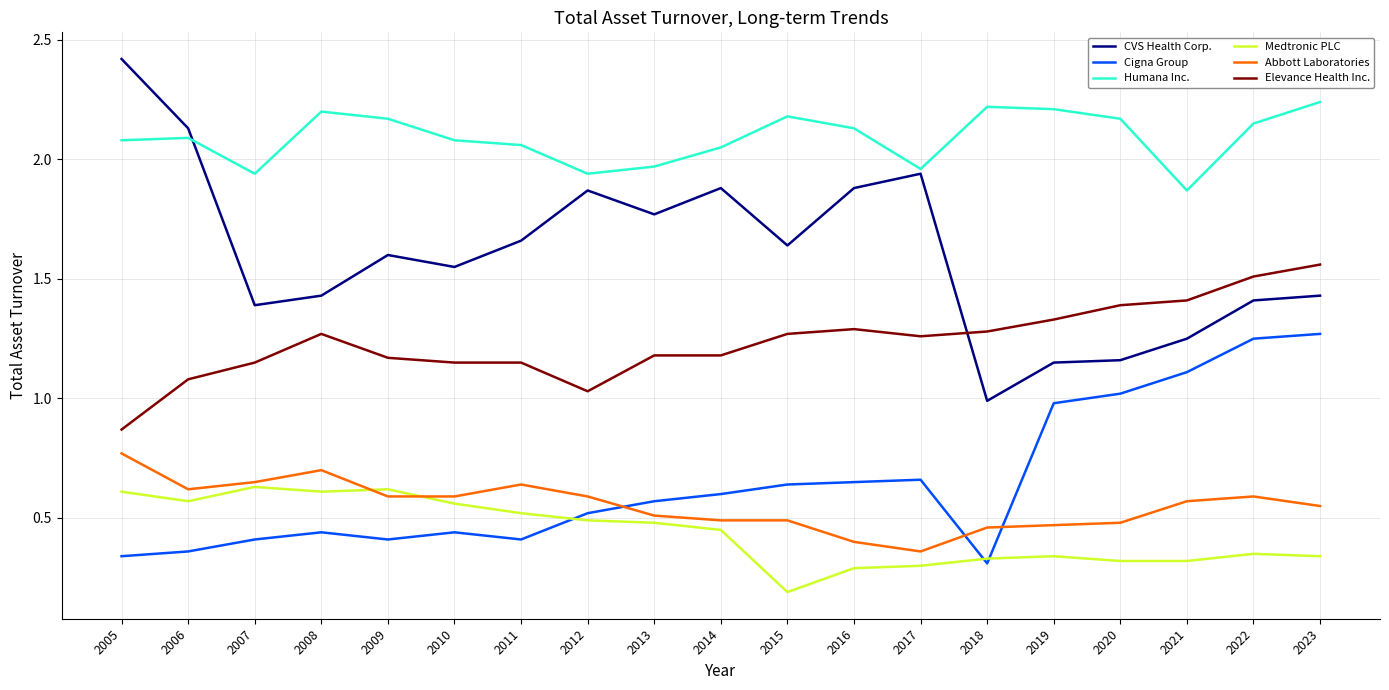

True or false: Elevance Health Inc. has a value of 0.4 at 2008.

False